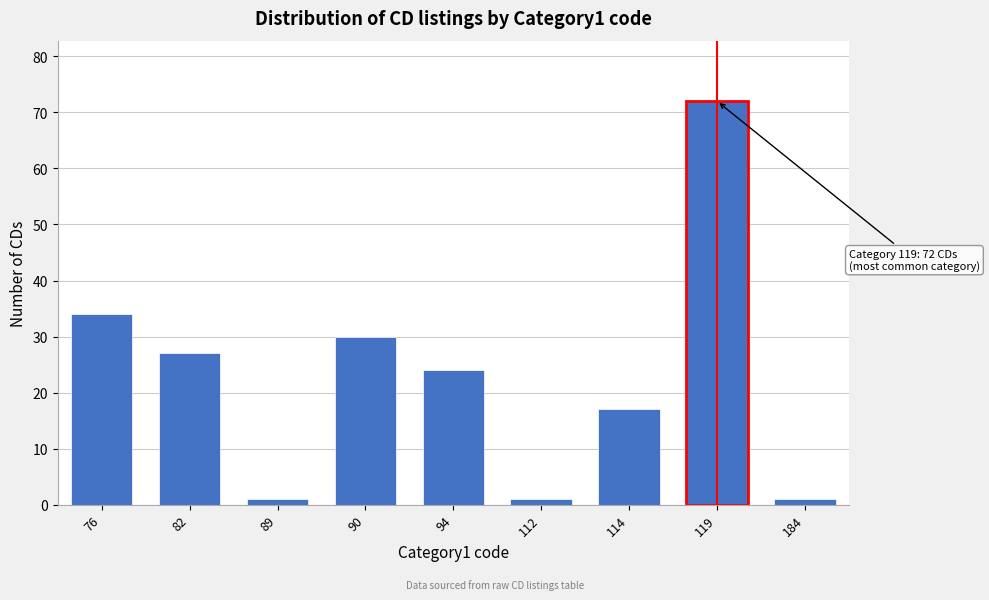

Reading left to right, extract all data points from this chart.

34	27	1	30	24	1	17	72	1